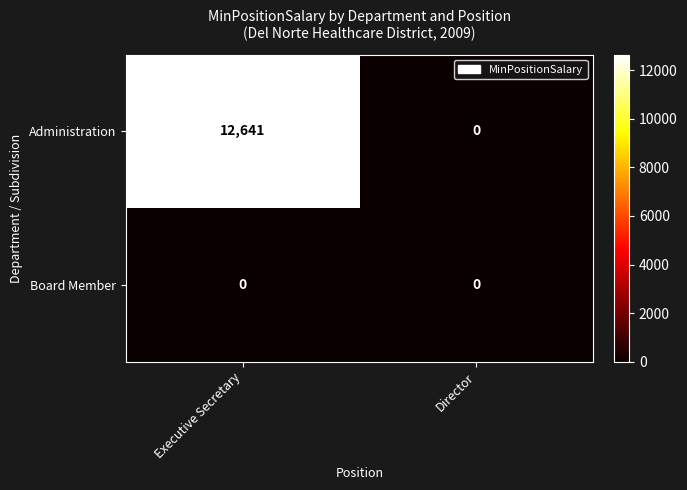

What is the greatest value displayed?

12641